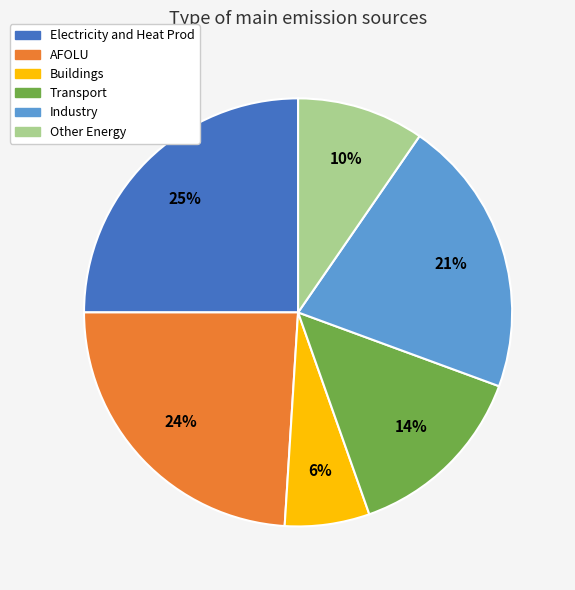

To the nearest percent, what is the difference between the largest and smallest slice percentages?

19%